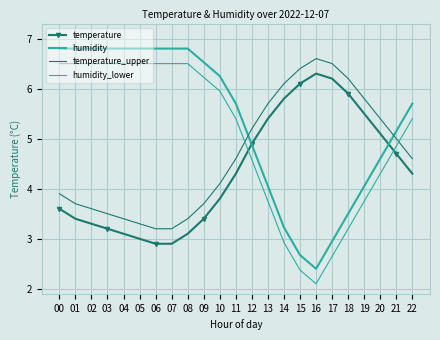

Is the value of humidity at 15 greater than the value of temperature at 20?

No